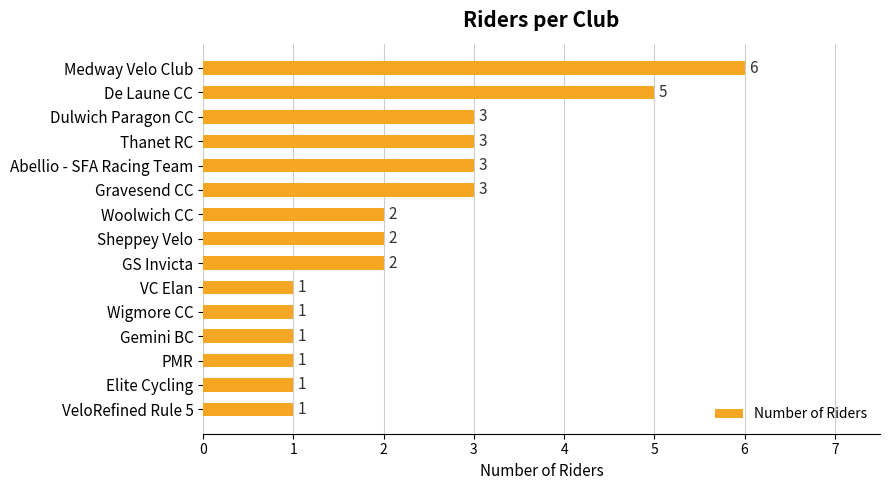

The value at De Laune CC is 3. True or false?

False